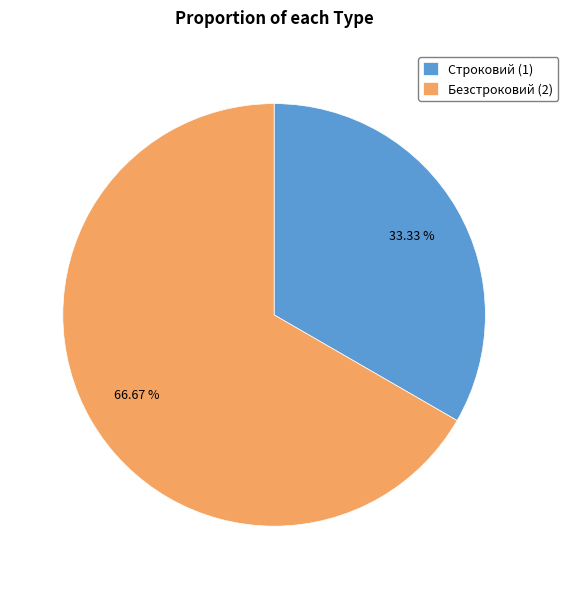

How many segments does this pie chart have?

2